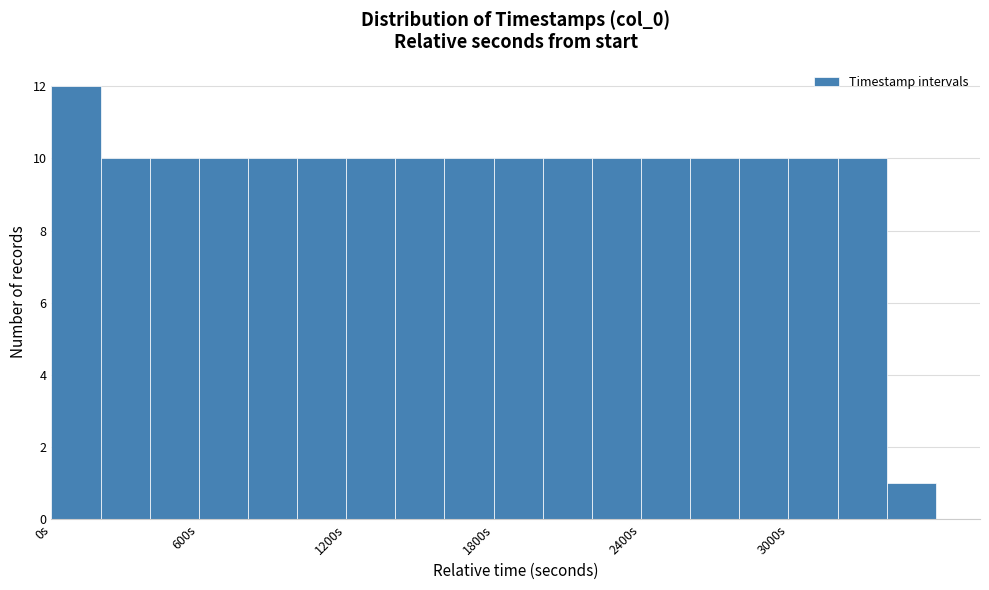

Read against the x-axis, roughly where is the centre of the tallest bar?

100